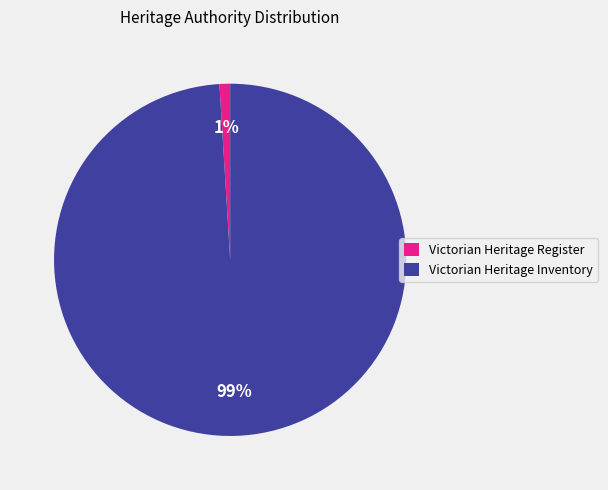

Combined, do Victorian Heritage Register and Victorian Heritage Inventory account for over 50%?

Yes